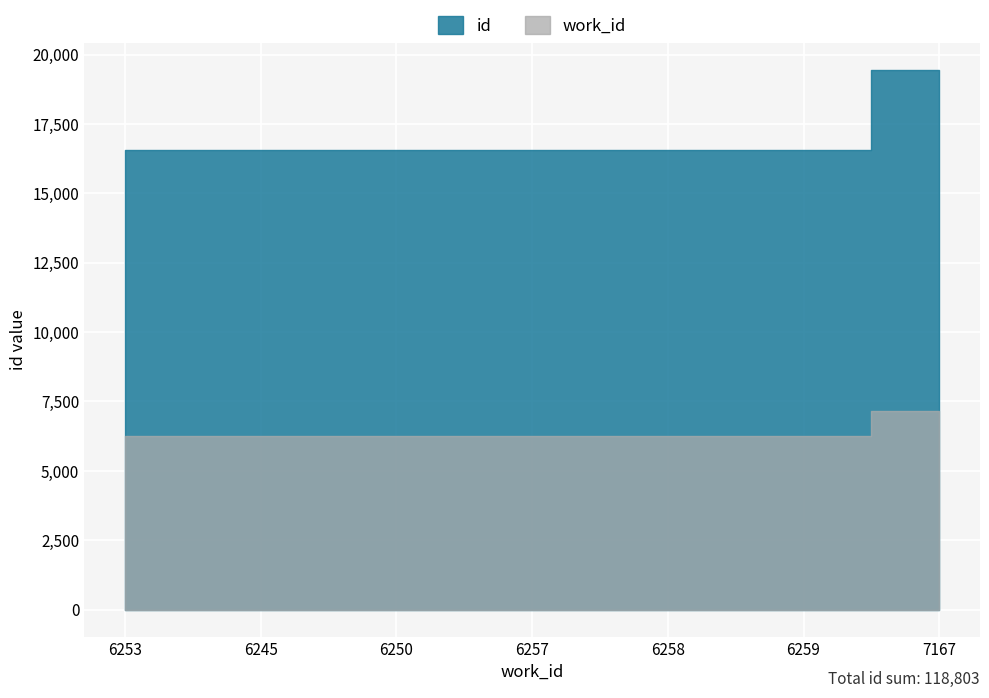

Rank the series by their maximum value, from highest to lowest.

id, work_id